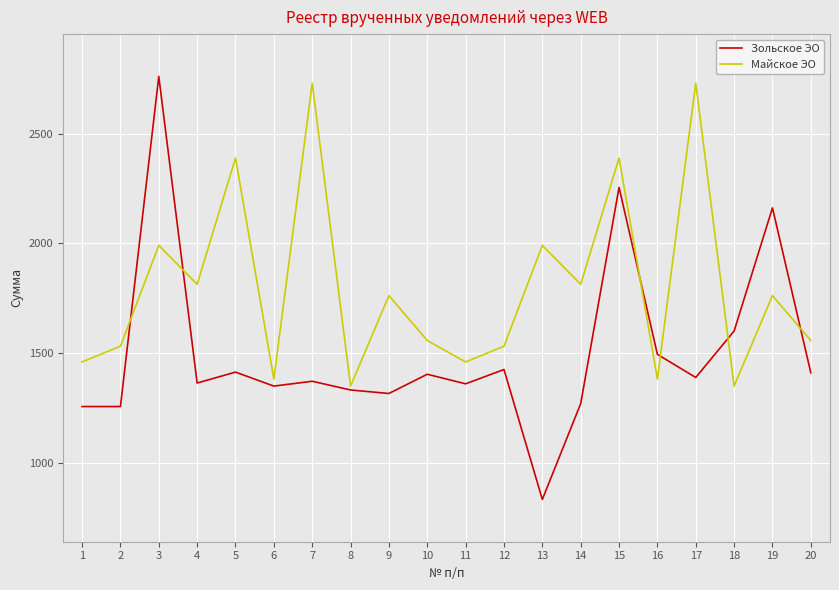

Rank the series at 4 from lowest to highest value.

Зольское ЭО, Майское ЭО